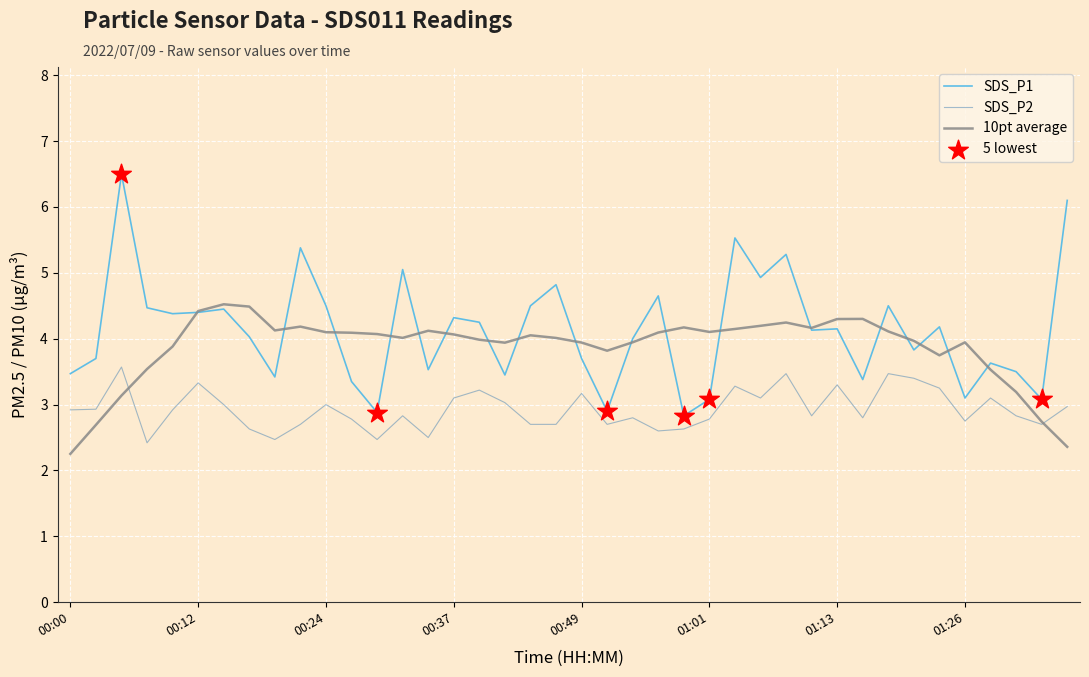

Rank the series by their maximum value, from lowest to highest.

SDS_P2, 10pt average, SDS_P1